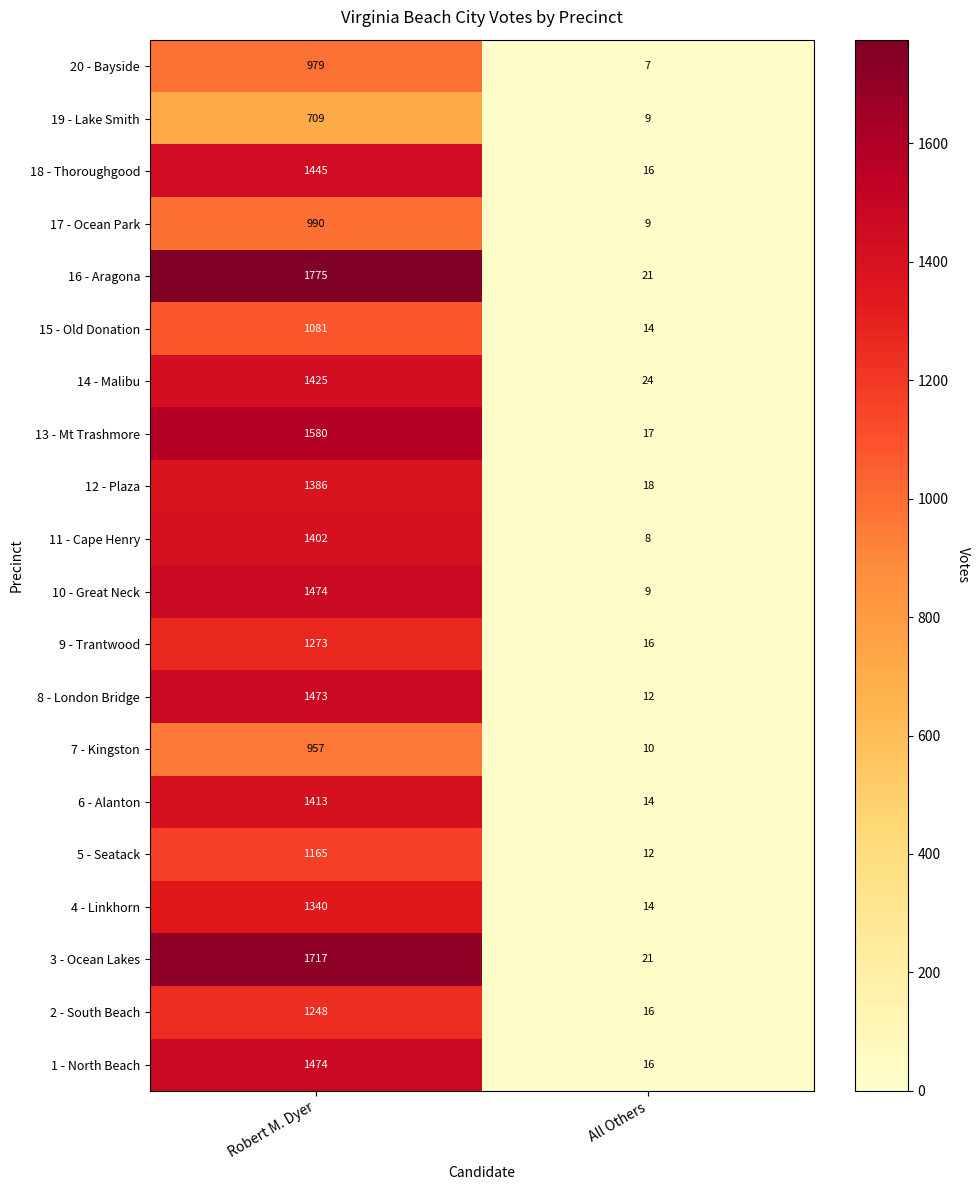

What is the sum of the 20 - Bayside values at Robert M. Dyer and All Others?

986